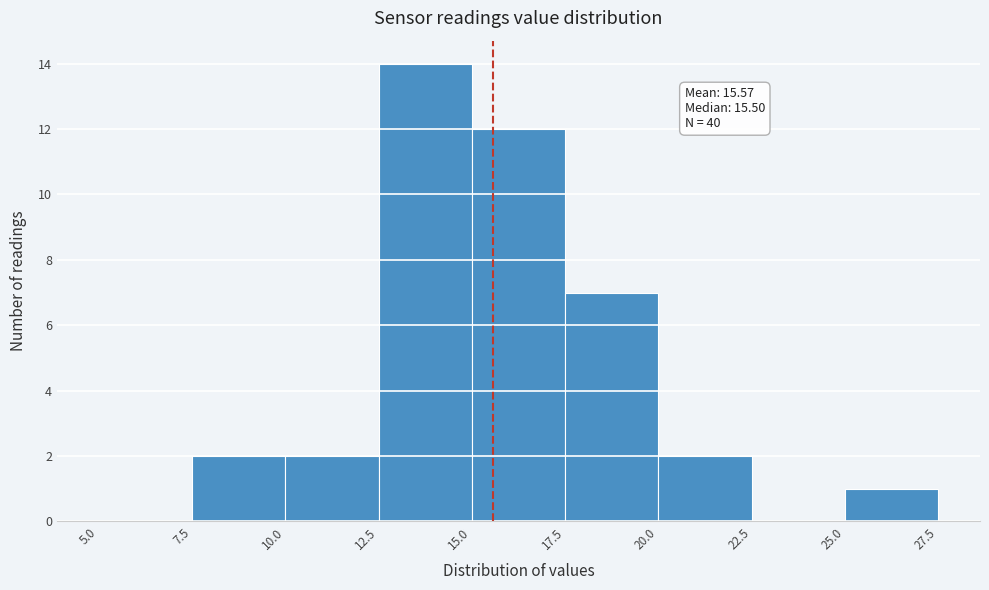

Over which range of the x-axis is the bar tallest?

12.5 to 15.0